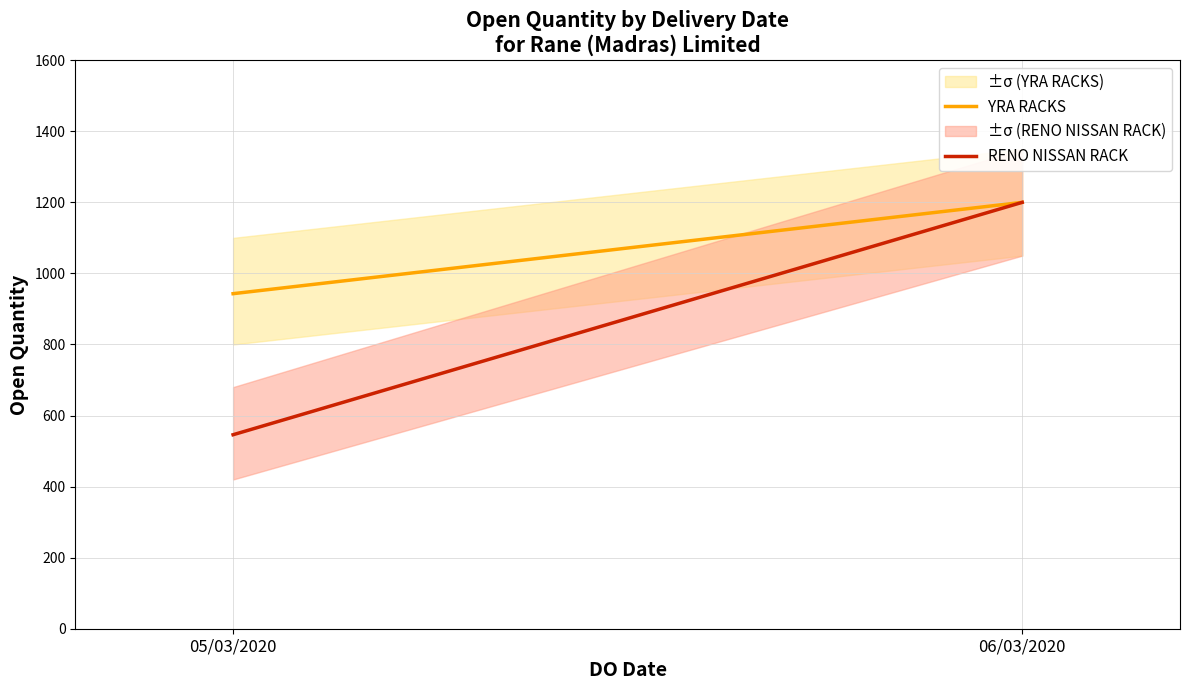

Reading right to left, list all the values displayed in this chart.

YRA RACKS: 1200	943
RENO NISSAN RACK: 1200	546